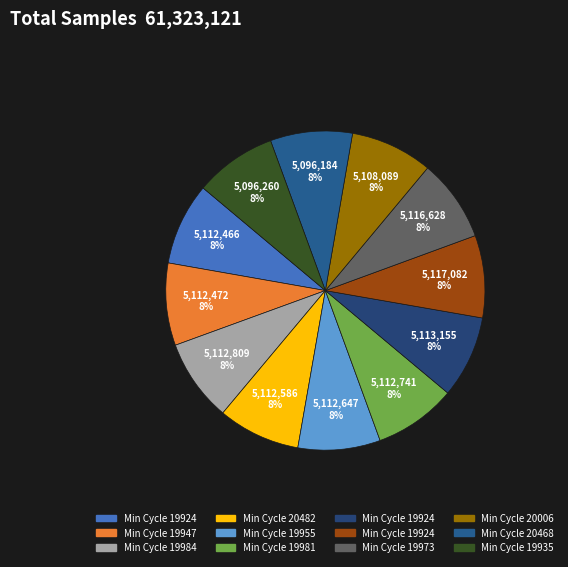

How many slices are in this pie chart?

12